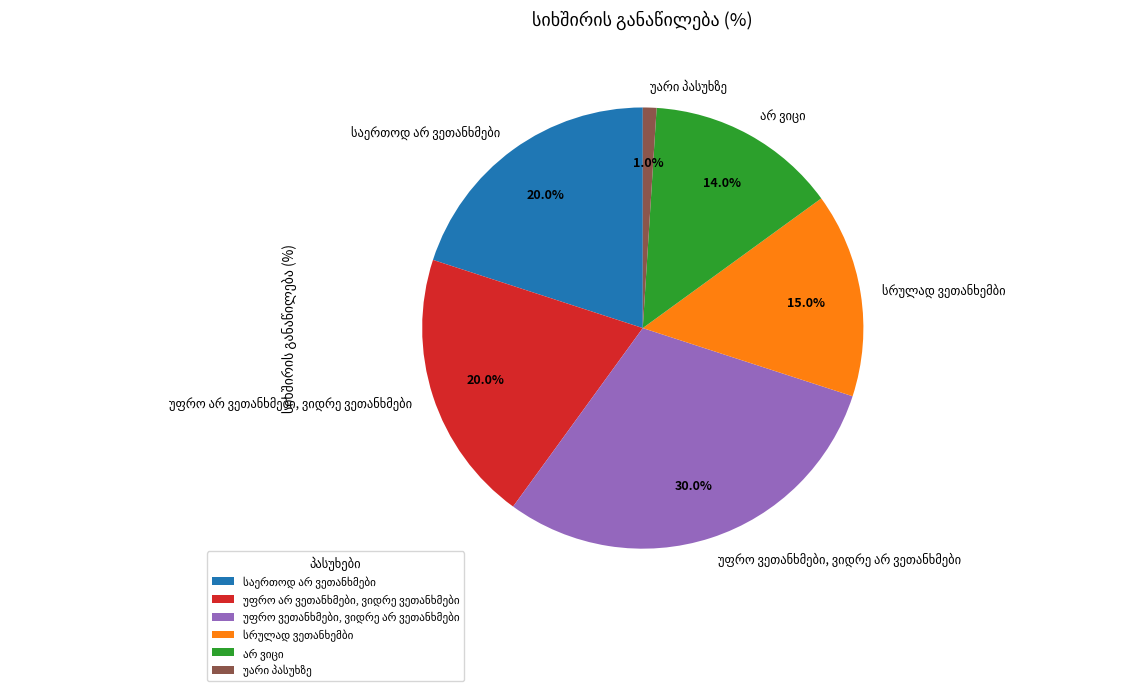

Does any single category account for the majority?

No